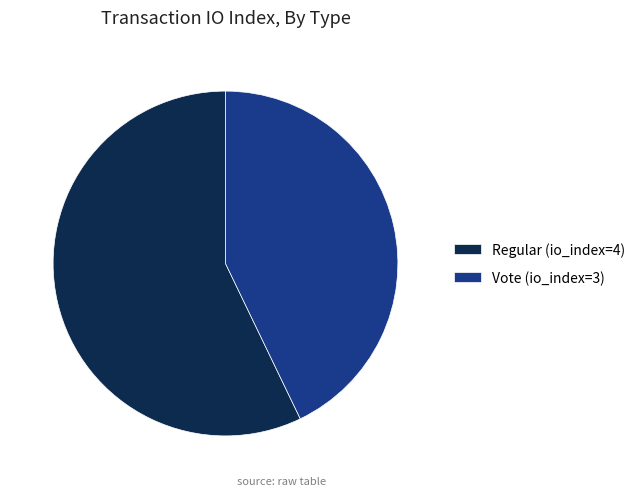

Is there a majority slice in this chart?

Yes